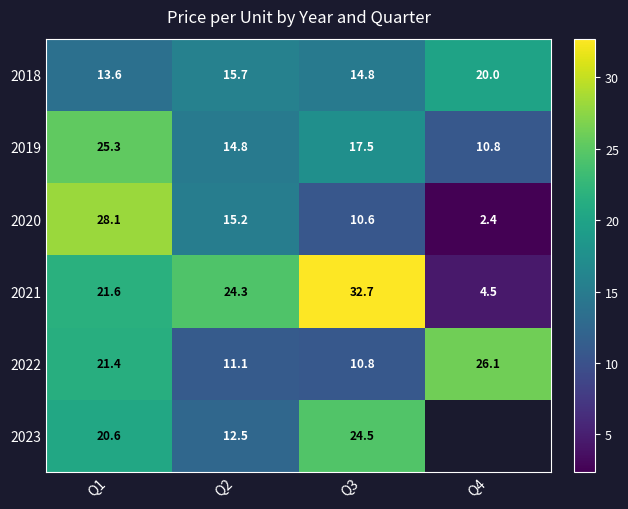

Which category has the lowest value in the 2021 series?

Q4